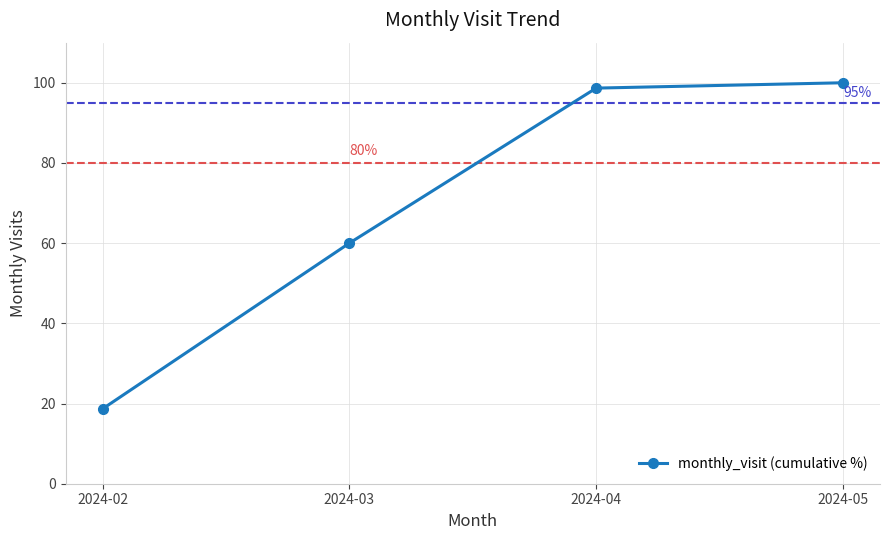

How many categories are shown in the chart?

4